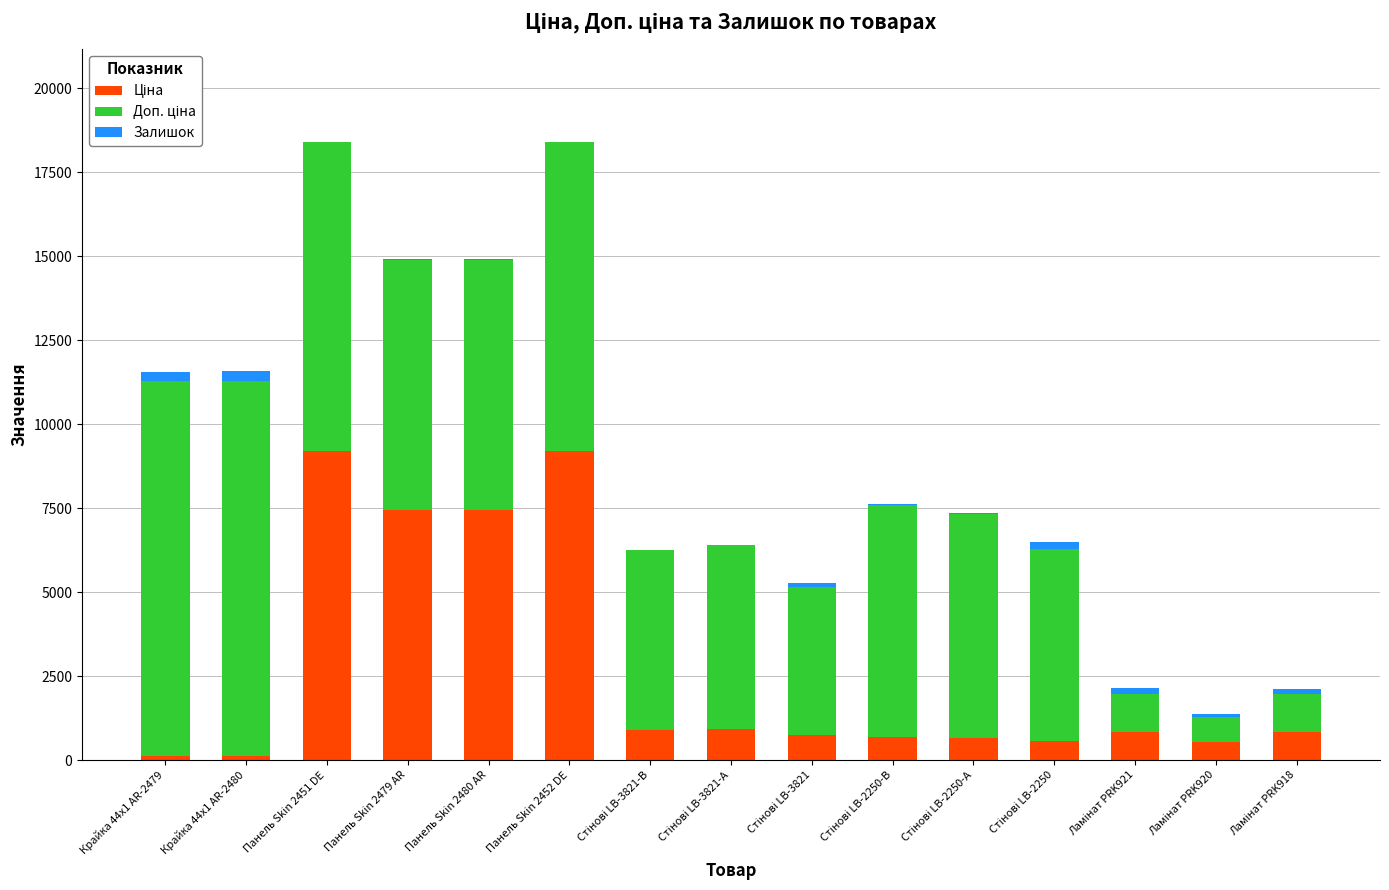

The Ціна series shows 148.2 at Крайка 44x1 AR-2479. True or false?

False